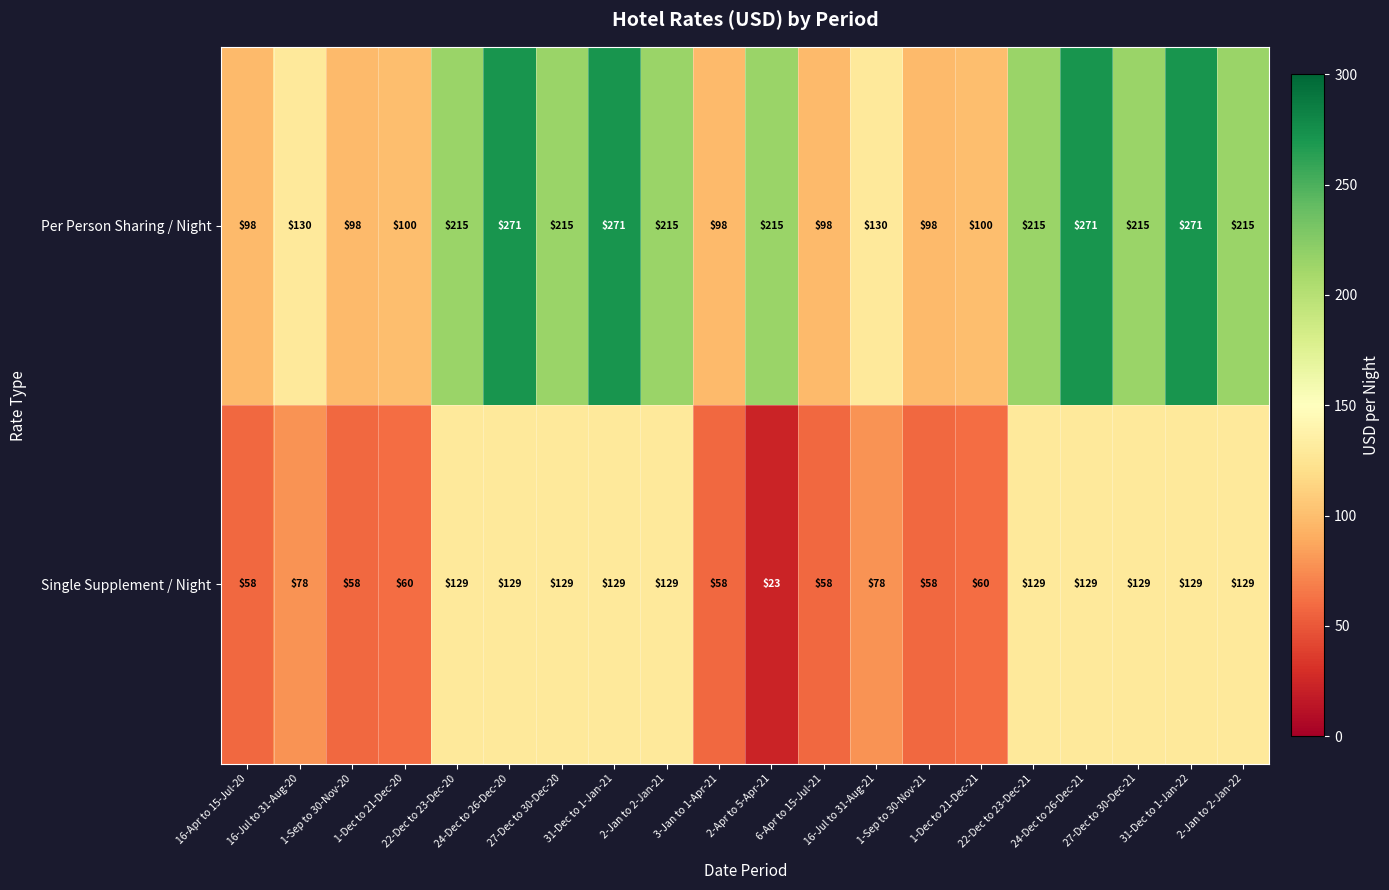

List the series in order of their overall mean, highest first.

Per Person Sharing / Night, Single Supplement / Night